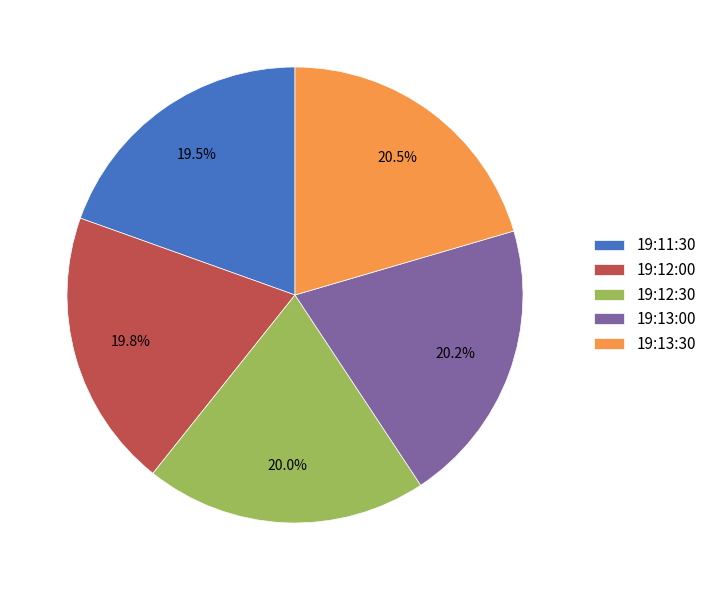

What portion of the pie excludes 19:13:30?

79.5%